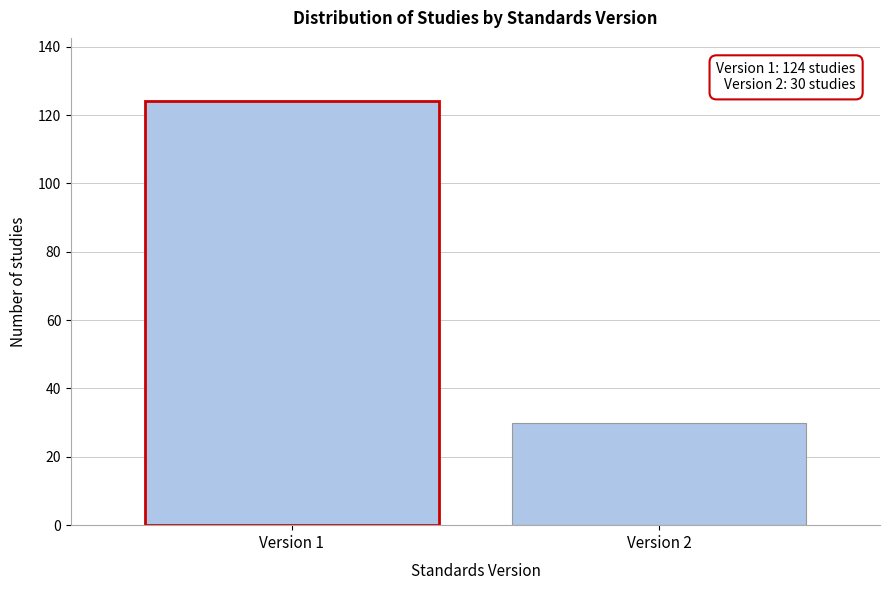

Reading left to right, transcribe all the data shown in this chart.

124	30